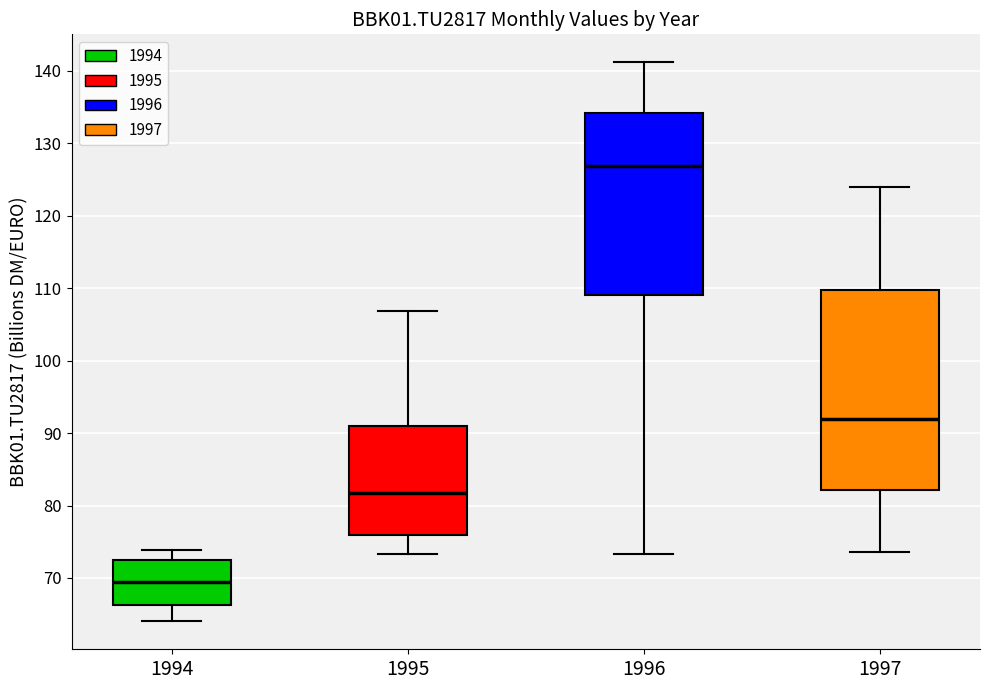

Reading left to right, transcribe this box plot: for each box, give where its median line is, the range the box spans, and where its two whiskers end, as read against the y-axis. The values are not printed on the chart, so give them approximately, as read against the axis.

1994: median 69, box 66 to 73, whiskers 64 to 74
1995: median 82, box 76 to 91, whiskers 73 to 107
1996: median 127, box 109 to 134, whiskers 73 to 141
1997: median 92, box 82 to 110, whiskers 74 to 124